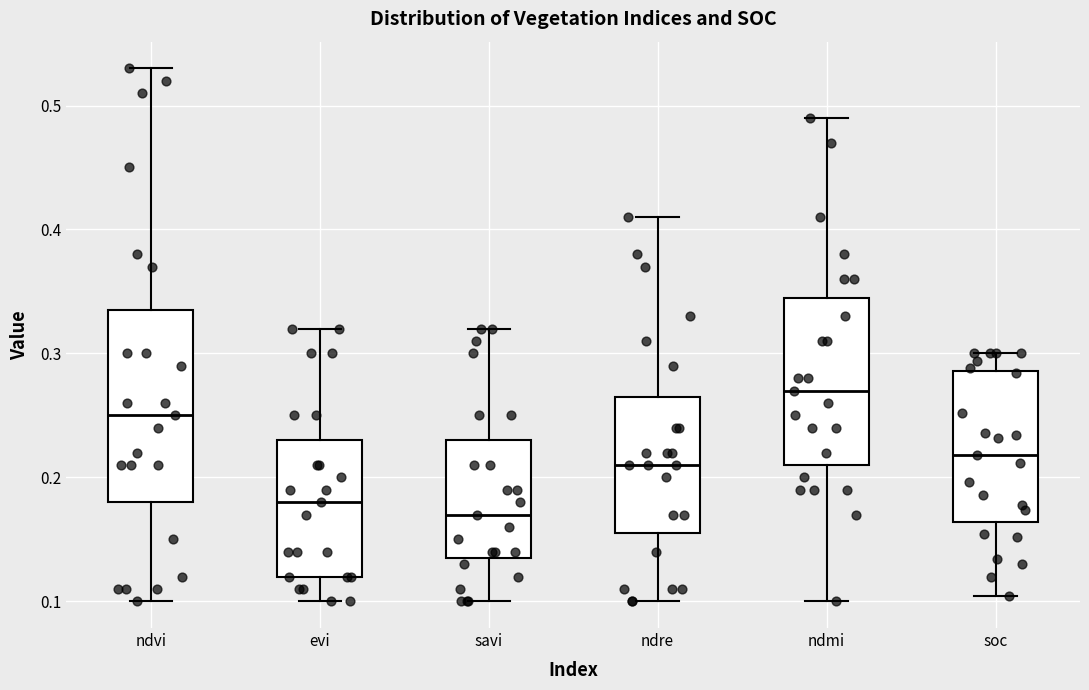

Reading left to right, read every box against the y-axis: the position of its median line, the range the box covers, and the ends of its whiskers. The values are not printed on the chart, so give them approximately, as read against the axis.

ndvi: median 0.25, box 0.18 to 0.34, whiskers 0.10 to 0.53
evi: median 0.18, box 0.12 to 0.23, whiskers 0.10 to 0.32
savi: median 0.17, box 0.14 to 0.23, whiskers 0.10 to 0.32
ndre: median 0.21, box 0.16 to 0.27, whiskers 0.10 to 0.41
ndmi: median 0.27, box 0.21 to 0.35, whiskers 0.10 to 0.49
soc: median 0.22, box 0.16 to 0.29, whiskers 0.10 to 0.30